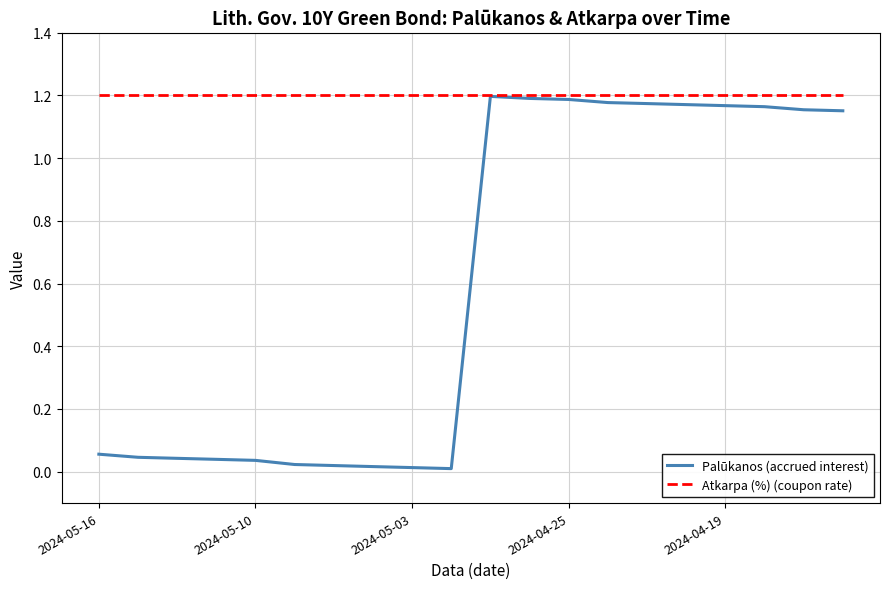

List the series in order of their overall mean, lowest first.

Palūkanos (accrued interest), Atkarpa (%) (coupon rate)